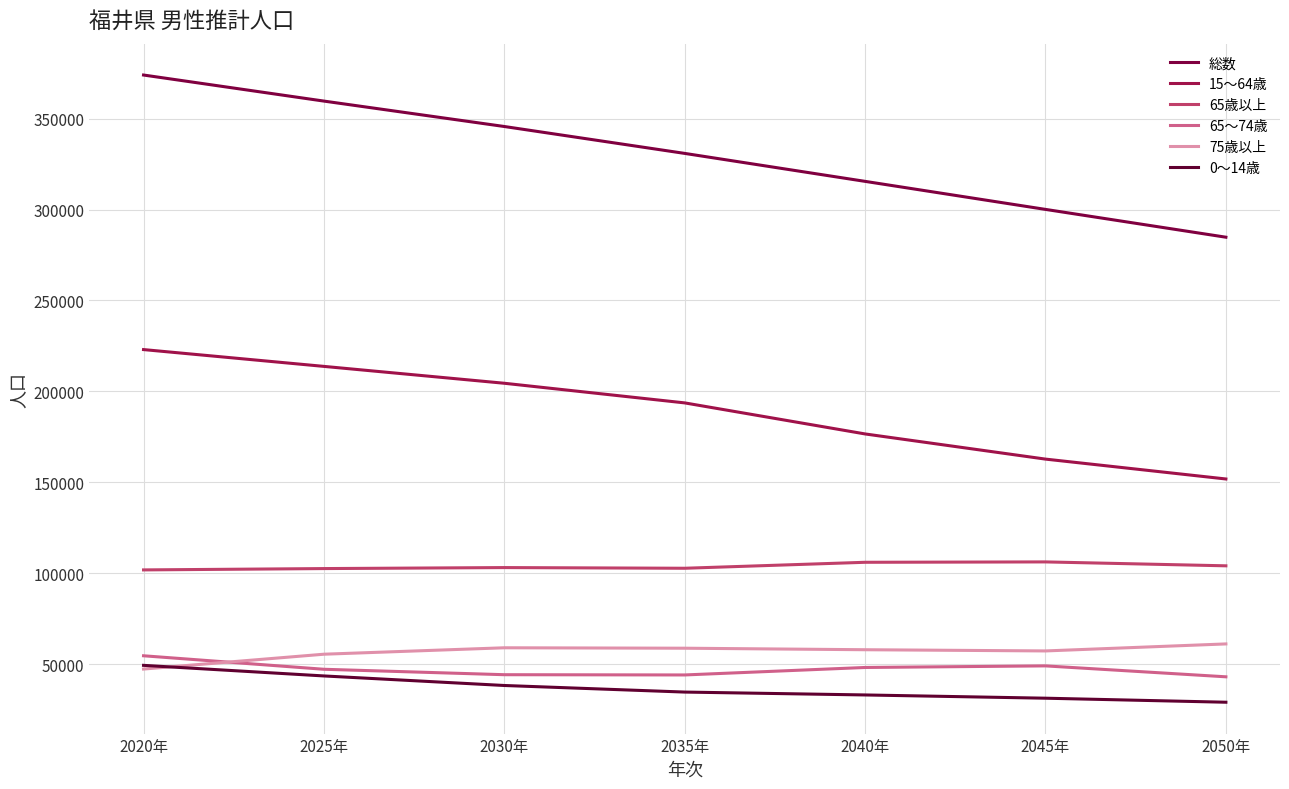

True or false: 0～14歳 has more than 2 interior local peaks.

False